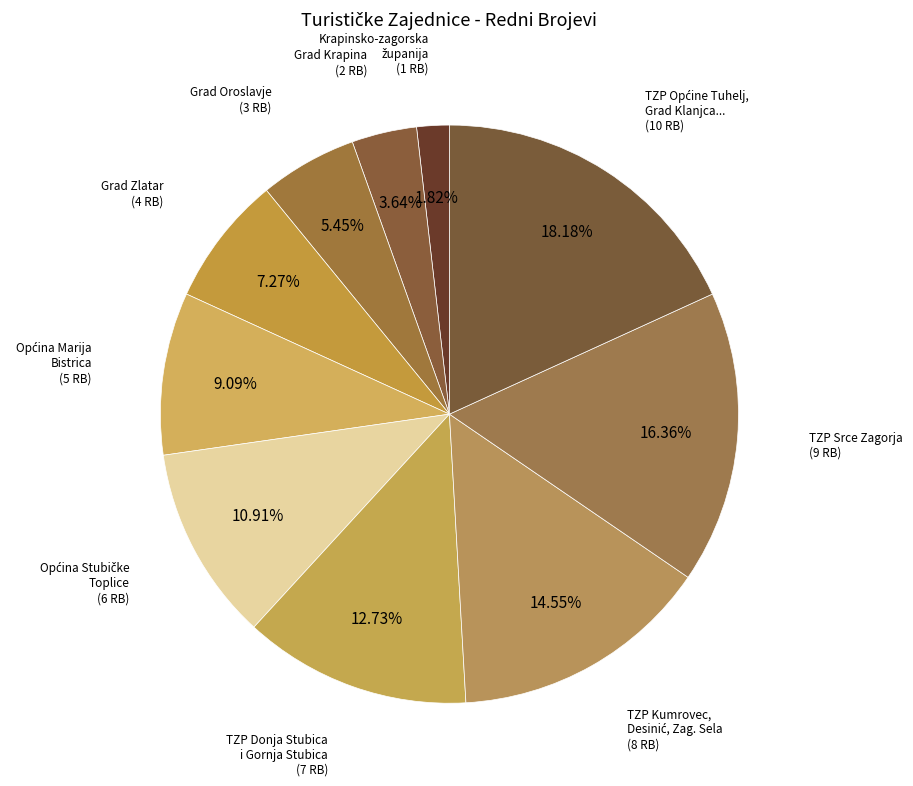

How many segments does this pie chart have?

10